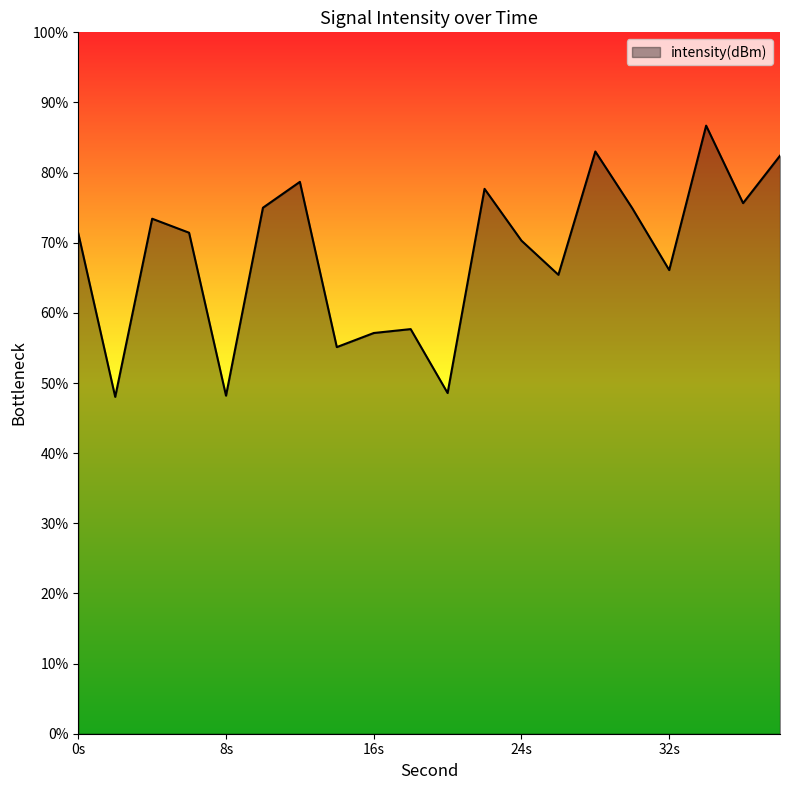

What is the greatest value displayed?

86.7